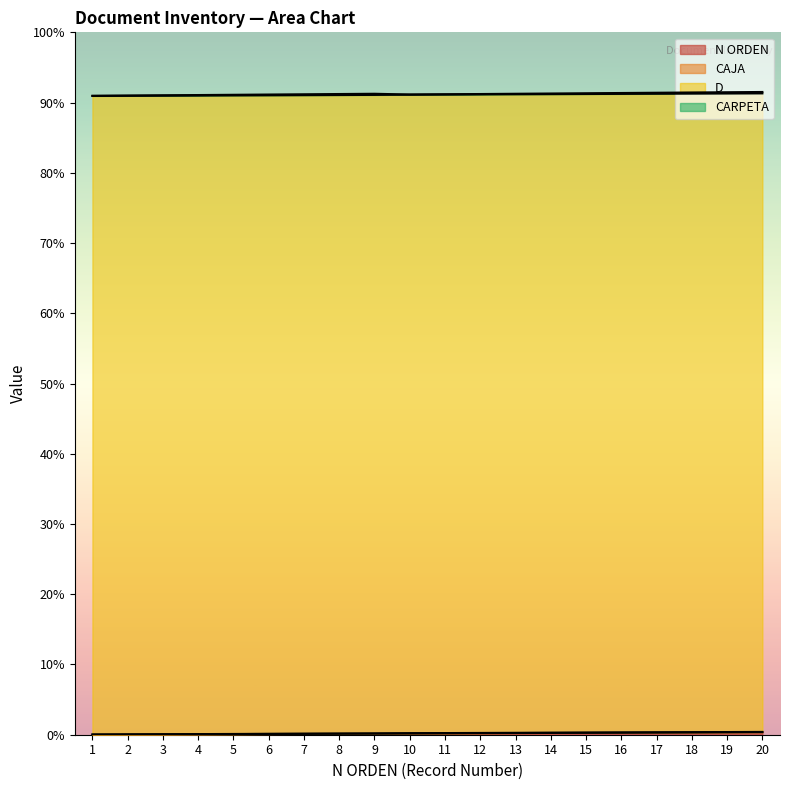

Where do CAJA and CARPETA first cross each other?

9 and 10